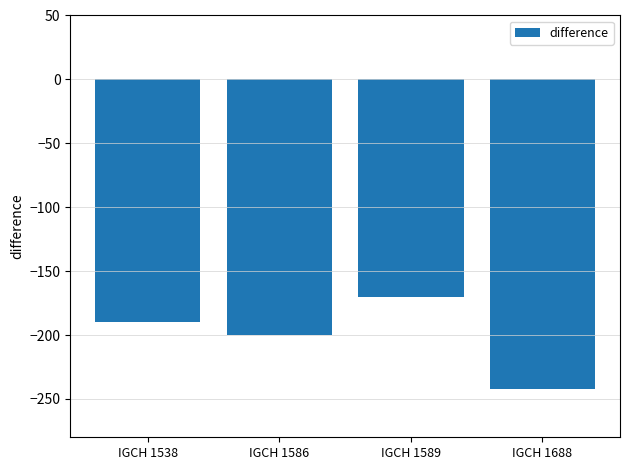

The value at IGCH 1589 is -170. True or false?

True